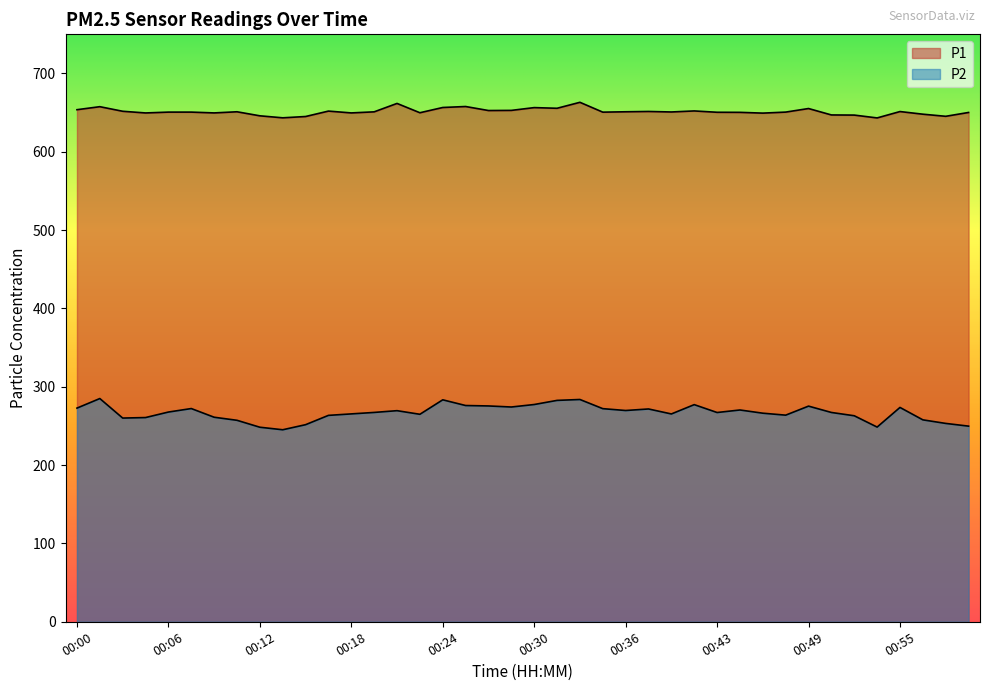

Which series has the largest total across all categories?

P1